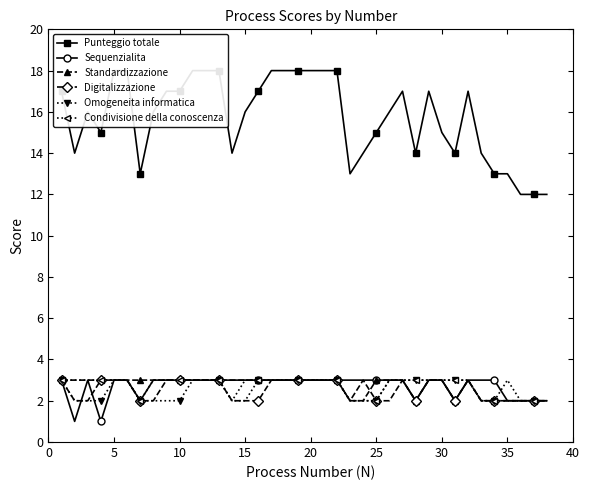

What is the value of the Punteggio totale point at the 12th from the left?

18